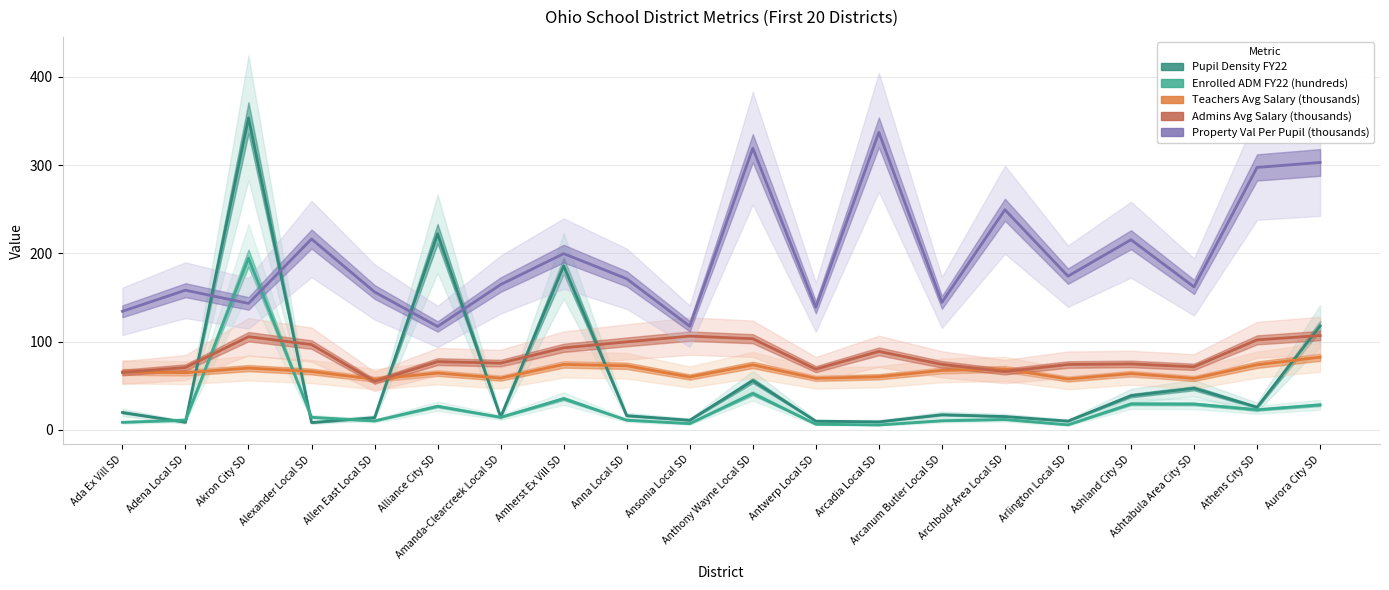

What is the sum of the Pupil Density FY22 values at Alliance City SD and Antwerp Local SD?

231.8